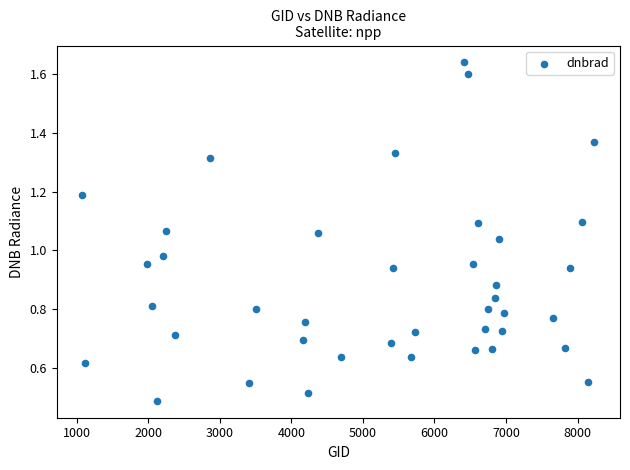

What is the range of X values (max minus min)?

7155.0